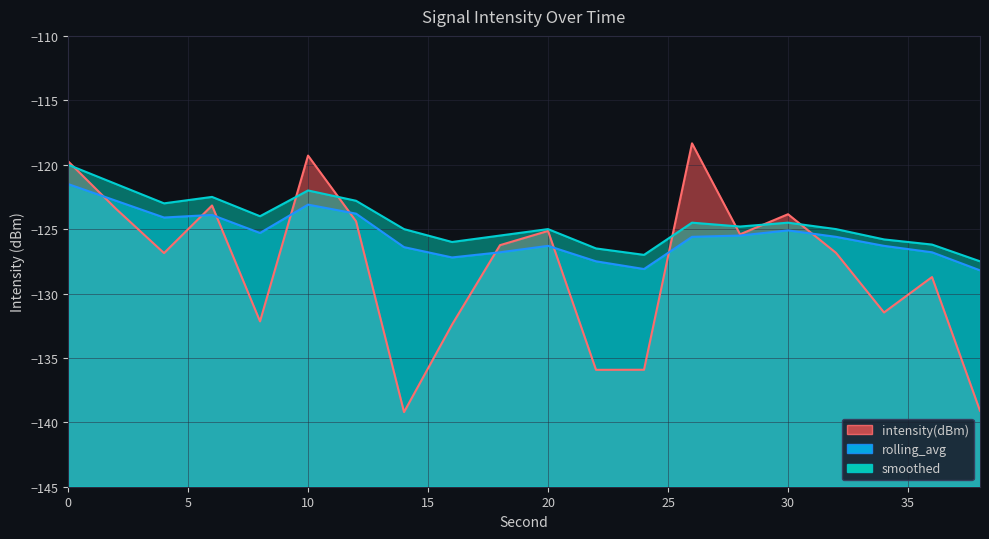

Where is intensity(dBm) nearest to the value -128?

36